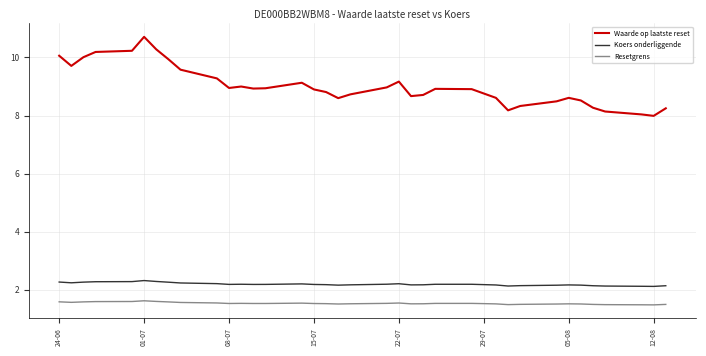

Rank the series by their maximum value, from lowest to highest.

Resetgrens, Koers onderliggende, Waarde op laatste reset